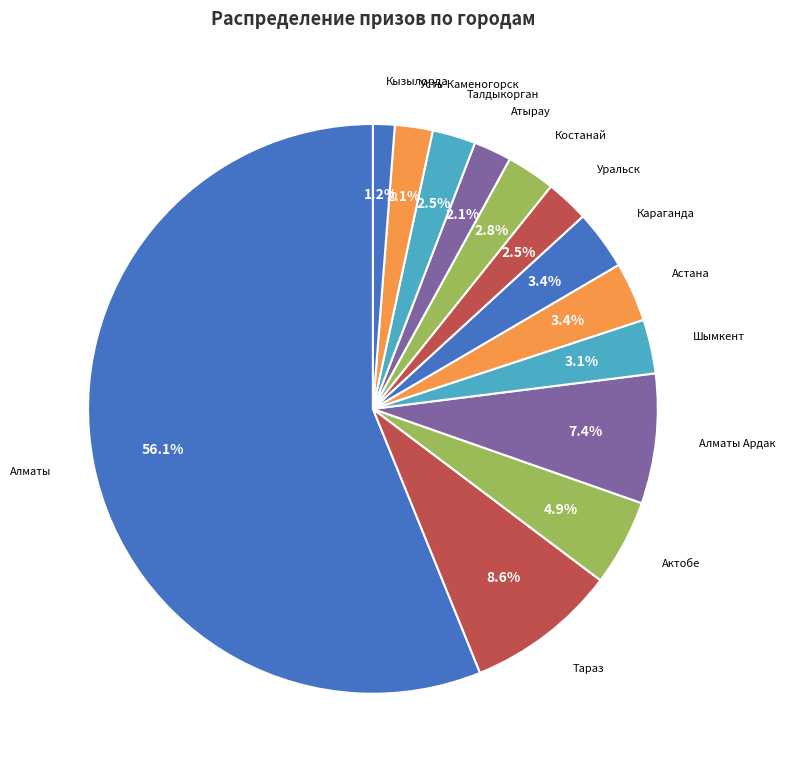

What percentage do Астана and Кызылорда together represent?

4.6%